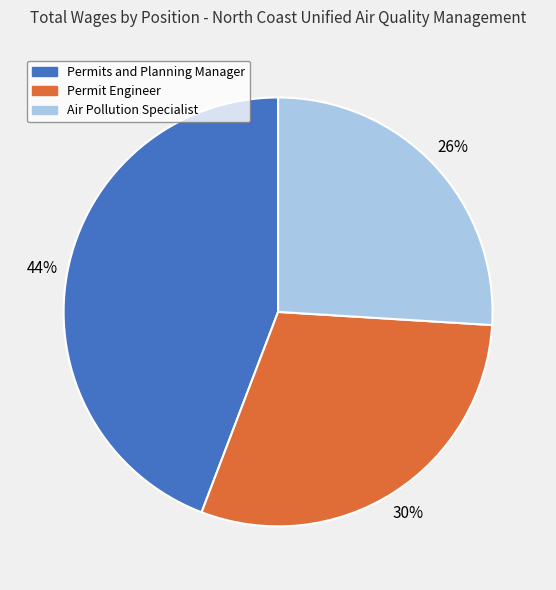

Is Permits and Planning Manager the majority of the pie?

No